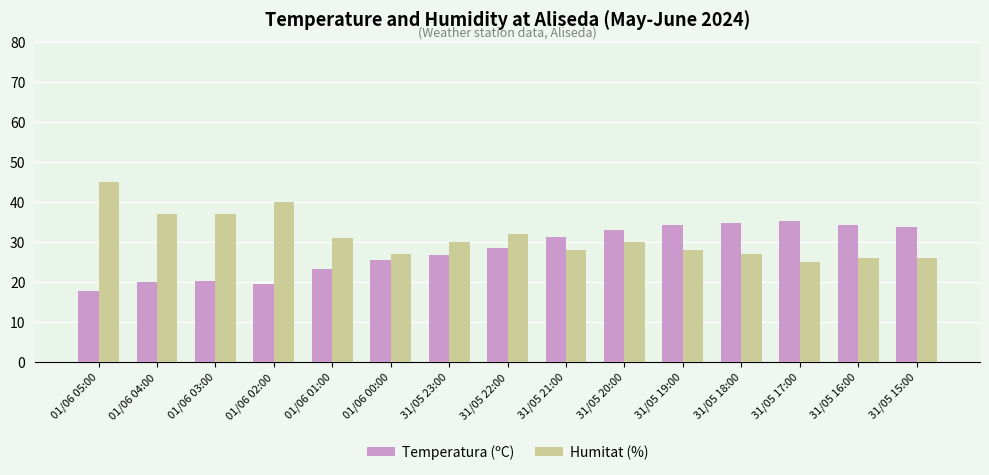

How many bars are there in total?

30